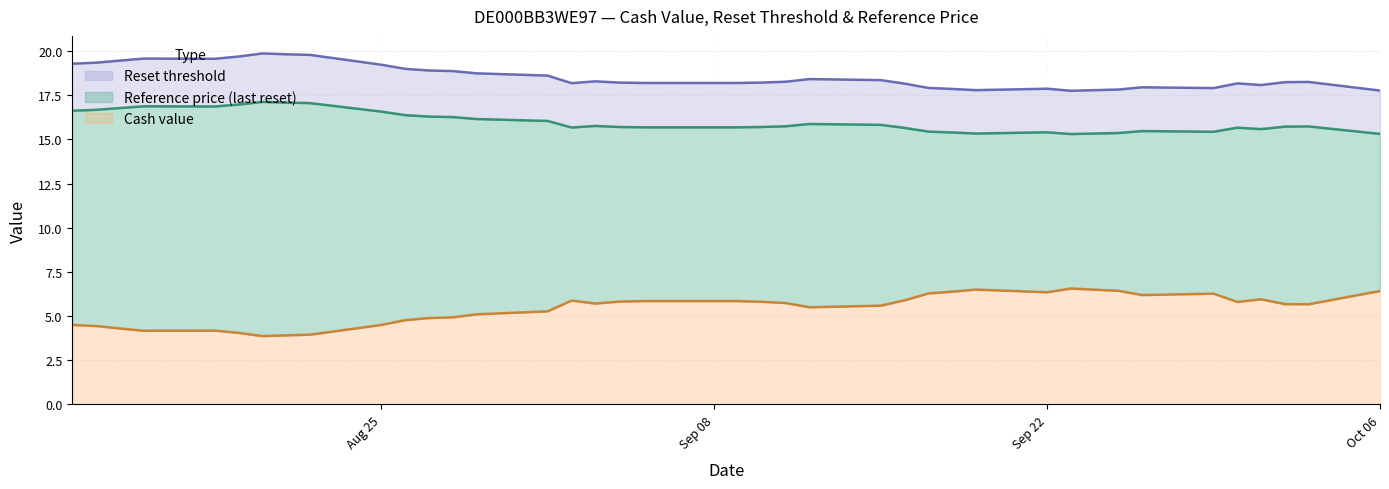

What is the maximum value for Cash value?

6.6